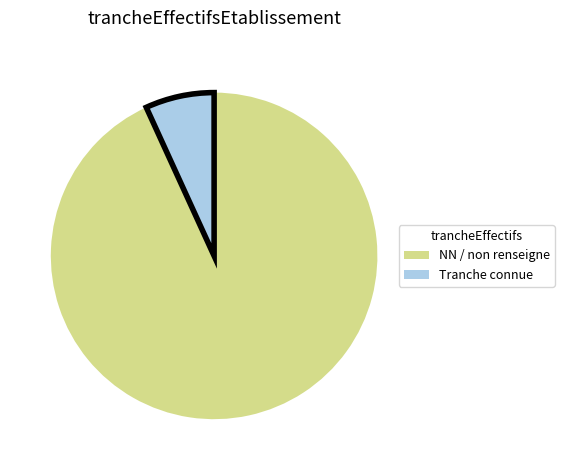

Does any single category account for the majority?

Yes